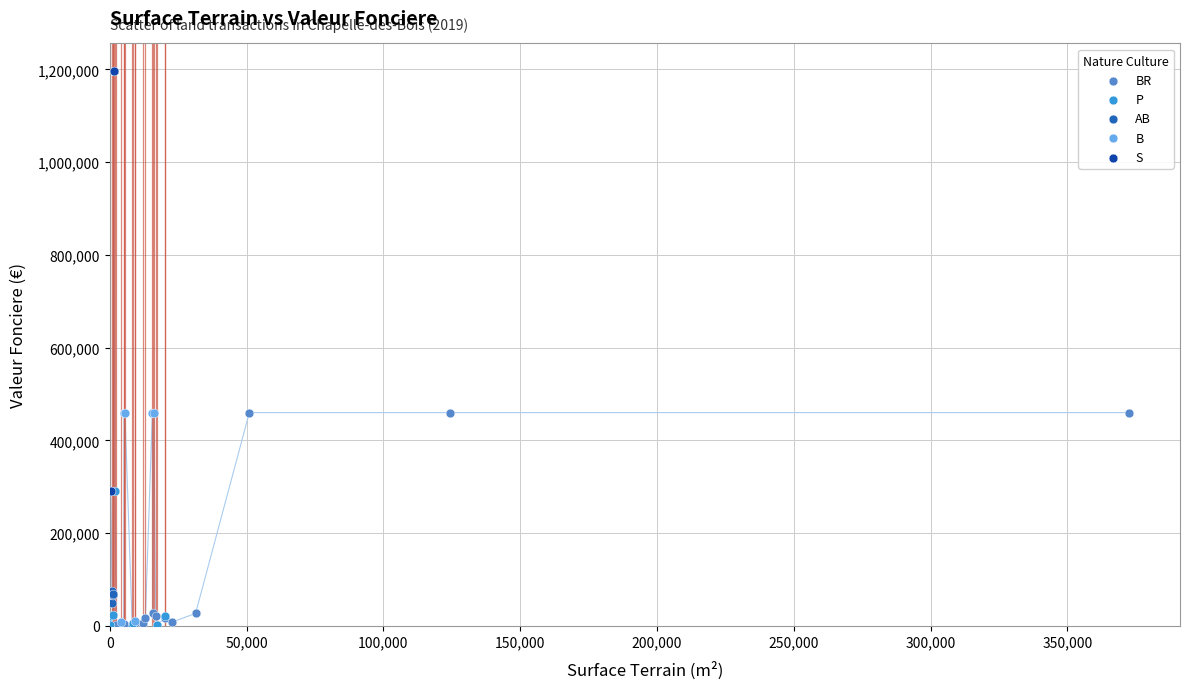

Which series has the largest Y range (max minus min)?

S